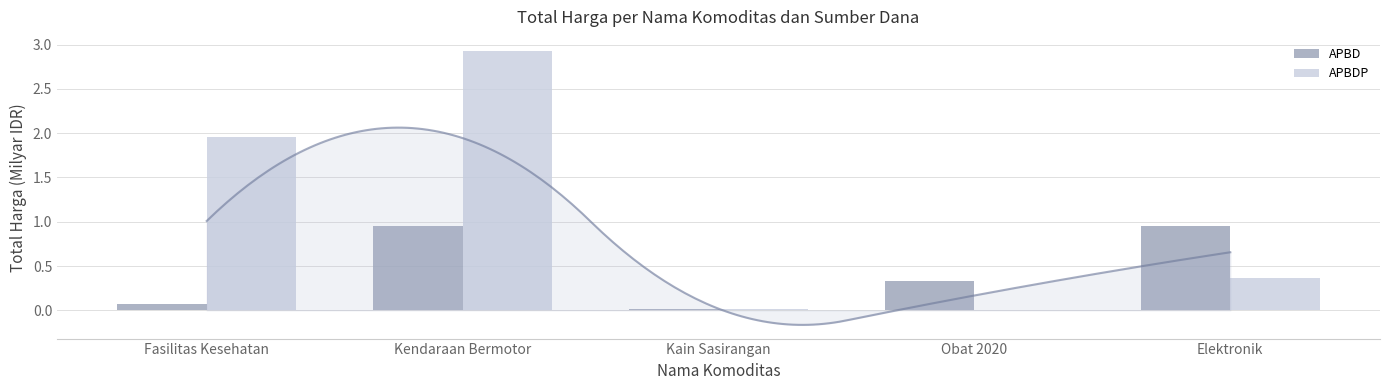

Reading left to right, extract all data points from this chart.

APBD: Fasilitas Kesehatan=0.1	Kendaraan Bermotor=1.0	Kain Sasirangan=0.0	Obat 2020=0.3	Elektronik=0.9
APBDP: Fasilitas Kesehatan=2.0	Kendaraan Bermotor=2.9	Kain Sasirangan=0.0	Obat 2020=0.0	Elektronik=0.4